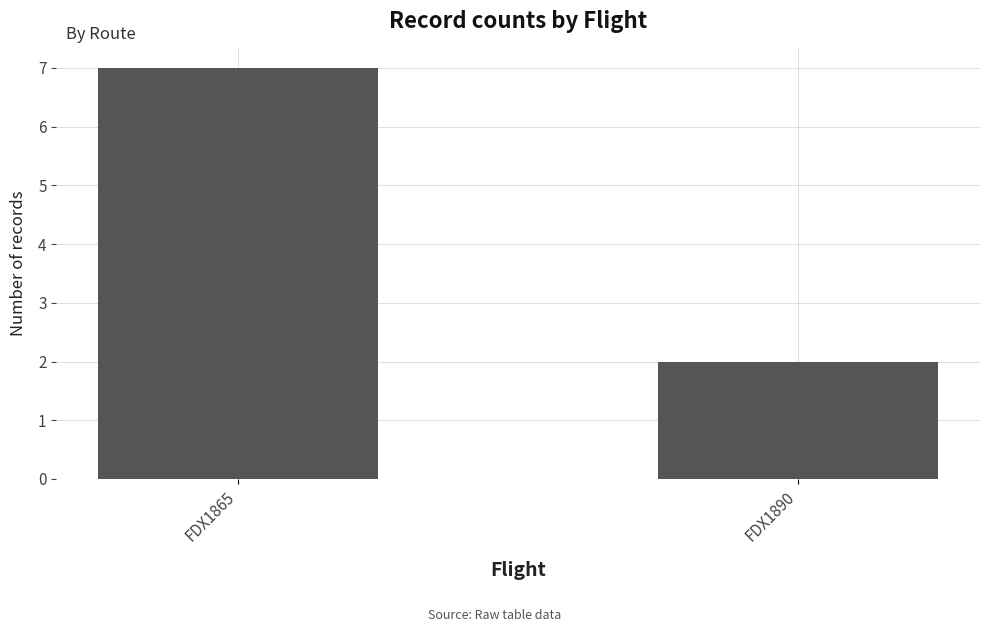

What is the difference between the values at FDX1865 and FDX1890?

5